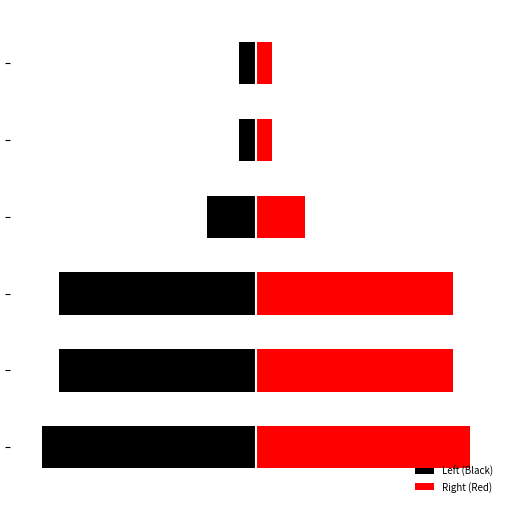

What is the value of the Left (Black) bar at the 4th from the left?

-3